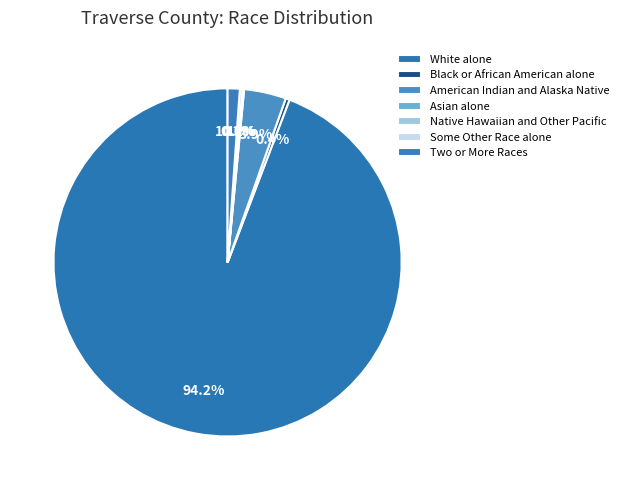

Which slice is the smallest?

Two or More Races